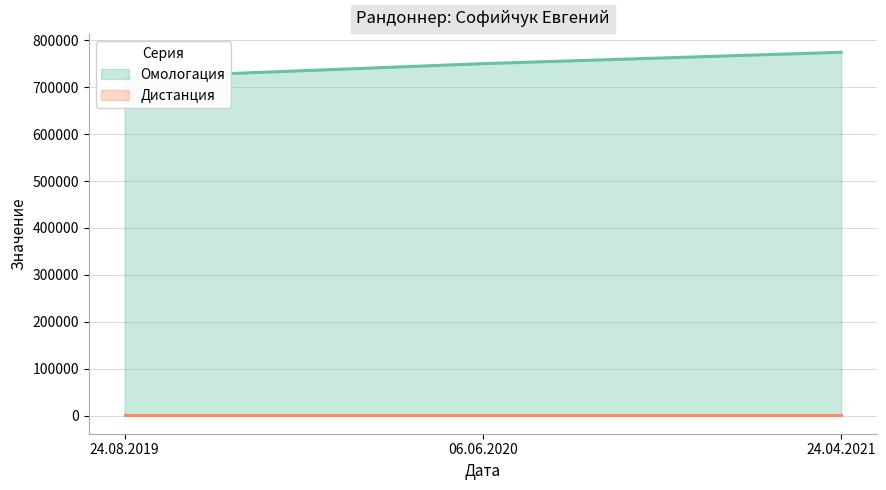

Reading left to right, extract all data points from this chart.

720499	750413	774682